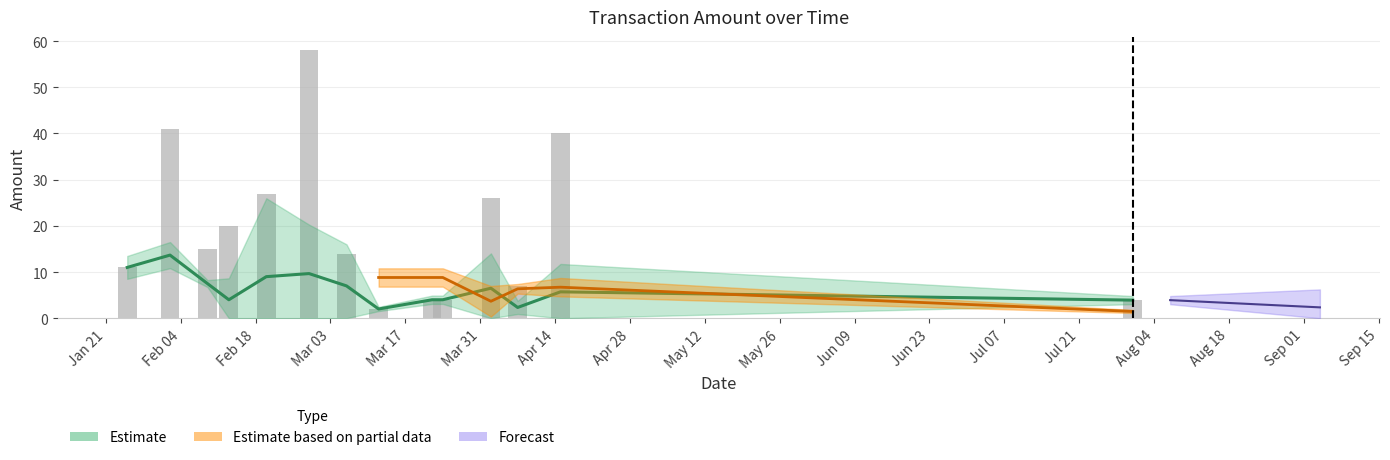

How many data points are less than 15?

7